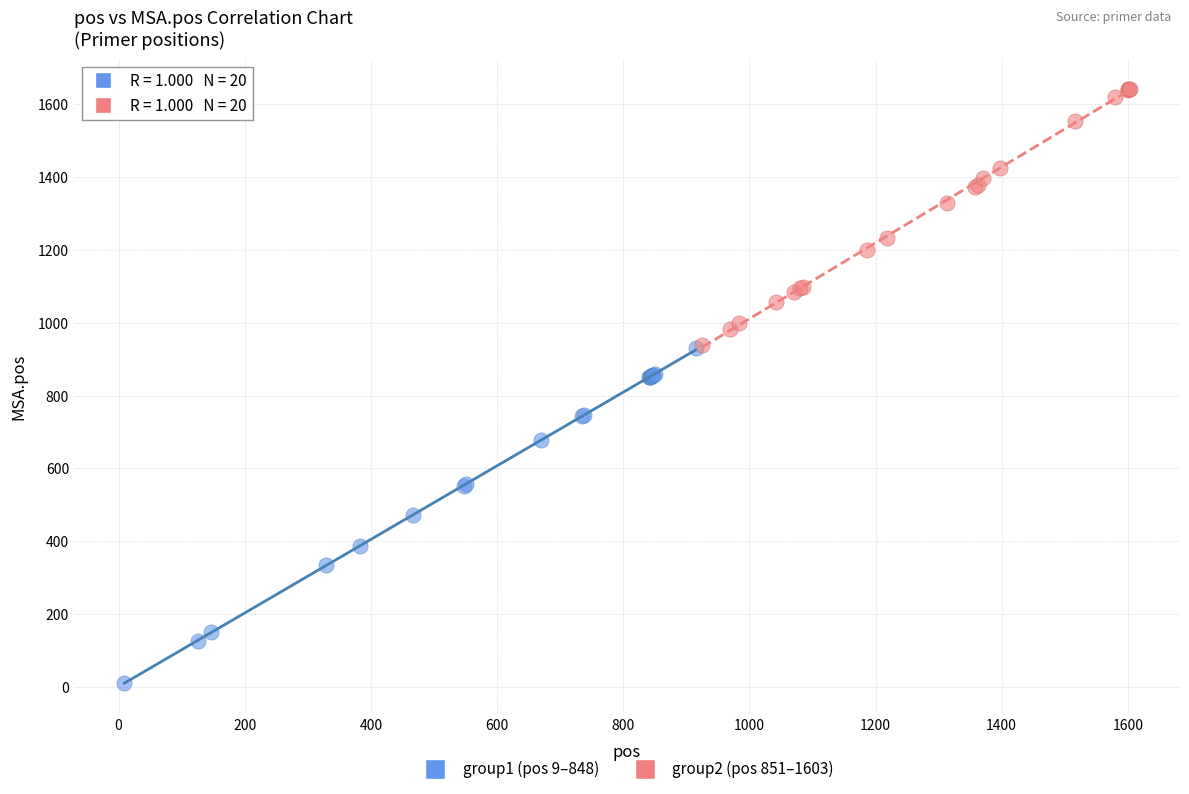

Which series contains the lowest Y value?

group1 (pos 9–848)